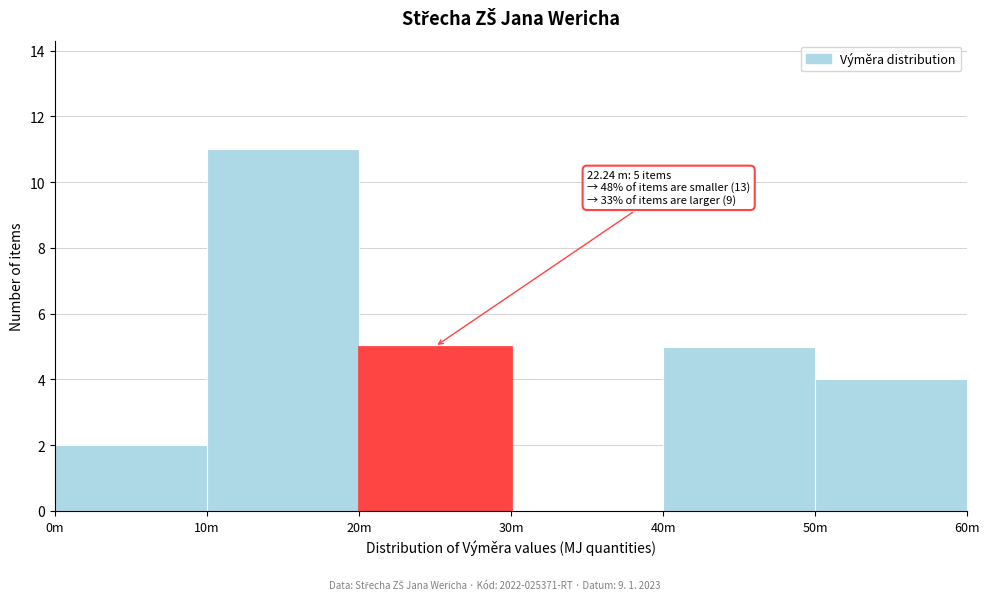

Reading left to right, transcribe all the data shown in this chart.

0m=2	10m=11	20m=5	30m=0	40m=5	50m=4